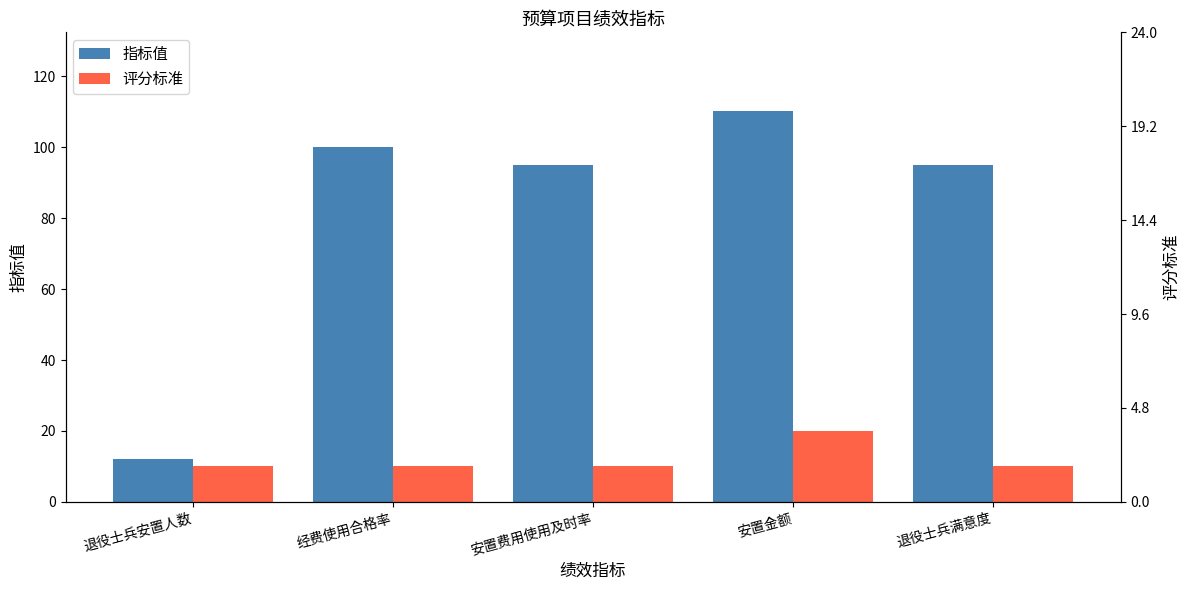

What position from the right is 安置金额?

2